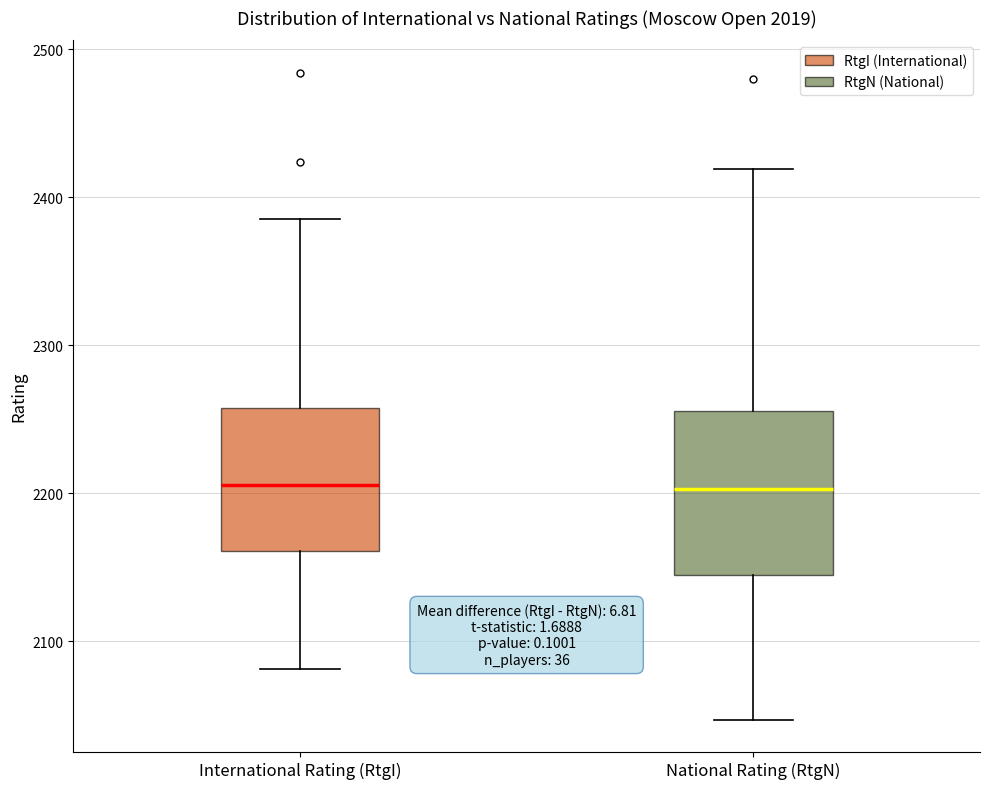

Reading left to right, transcribe this box plot: for each box, give where its median line is, the range the box spans, and where its two whiskers end, as read against the y-axis. The values are not printed on the chart, so give them approximately, as read against the axis.

International Rating (RtgI): median 2210, box 2160 to 2260, whiskers 2080 to 2390
National Rating (RtgN): median 2200, box 2150 to 2260, whiskers 2050 to 2420